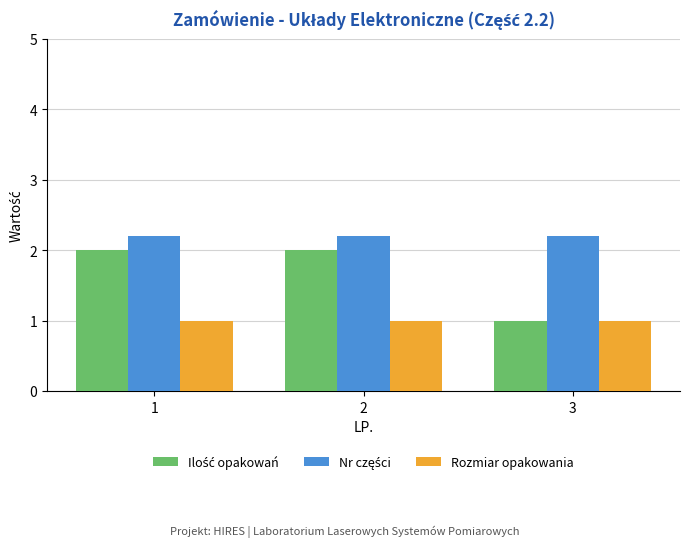

What is the greatest value displayed?

2.2